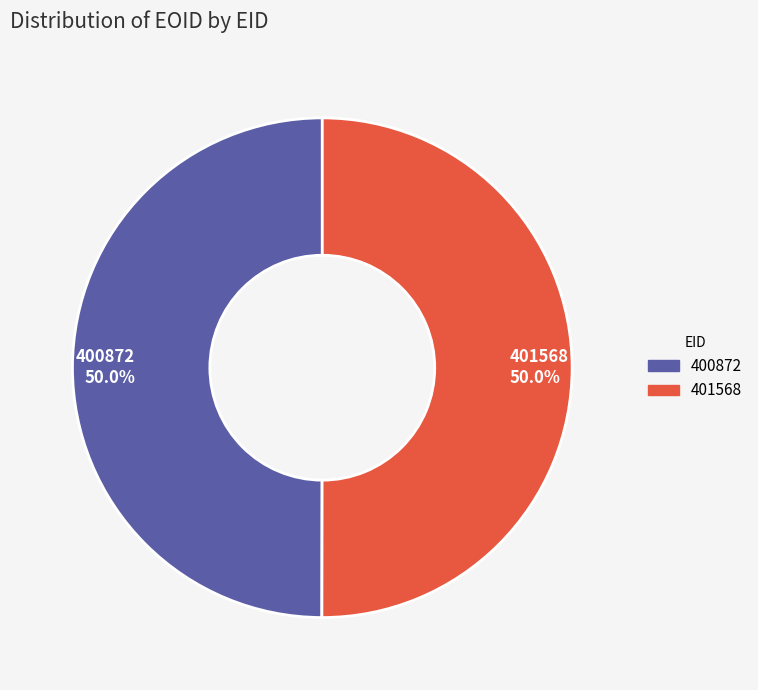

Is it true that 400872 is 50% of the pie?

True